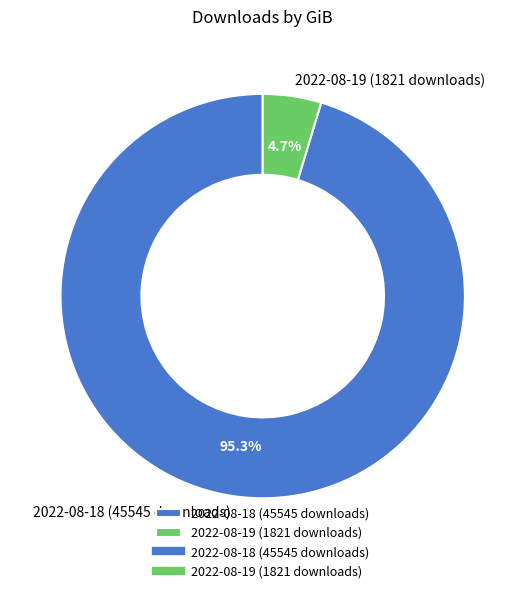

Count the number of slices in the pie.

2